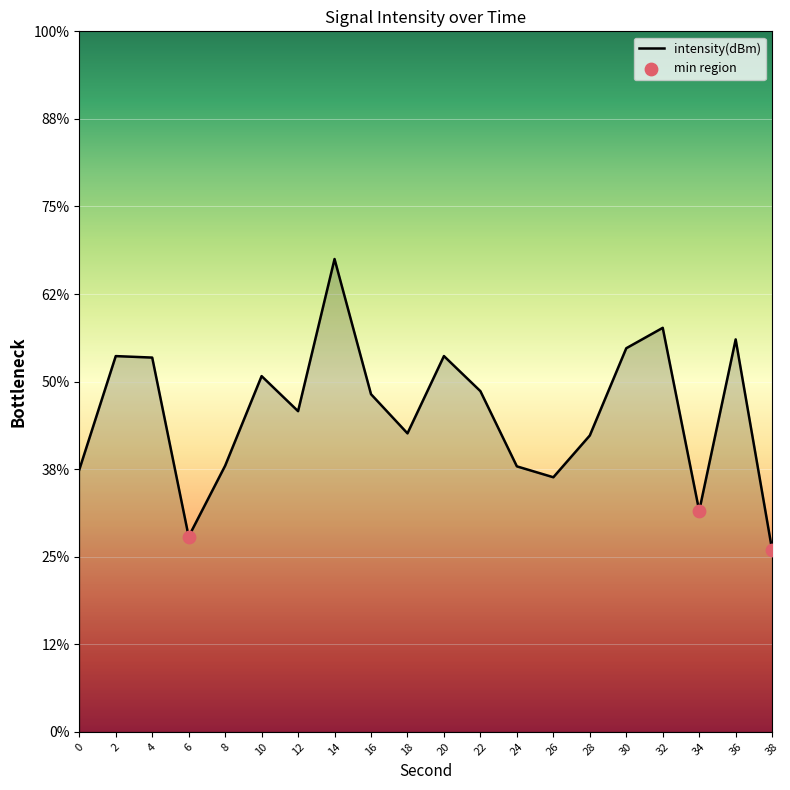

Between 34 and 16, which is larger?

16